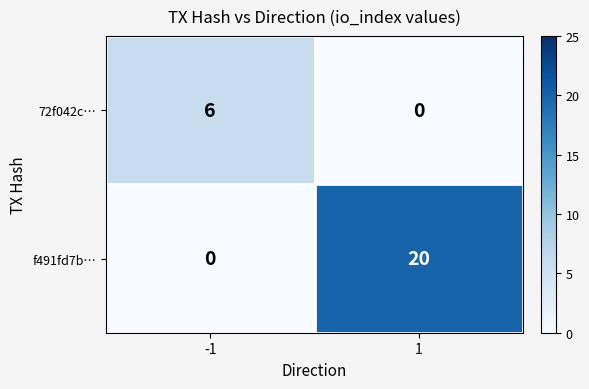

What is the average value of the f491fd7b… series?

10